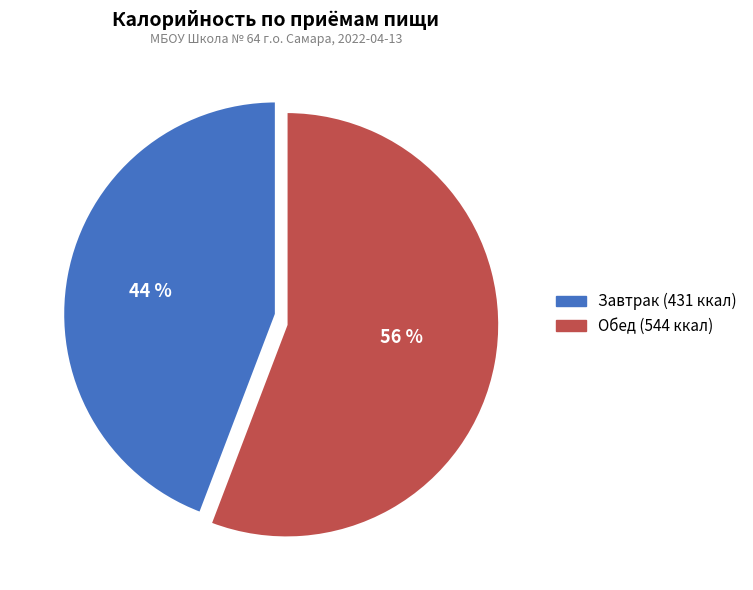

Count the number of slices in the pie.

2